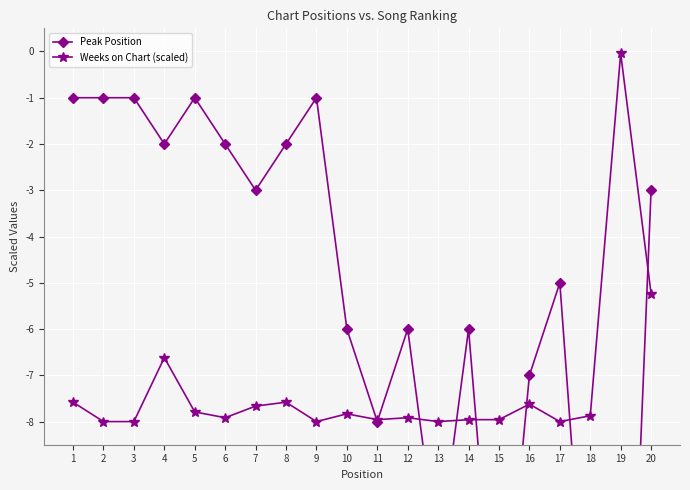

What is the spread (max minus min) of values at 12?

1.9